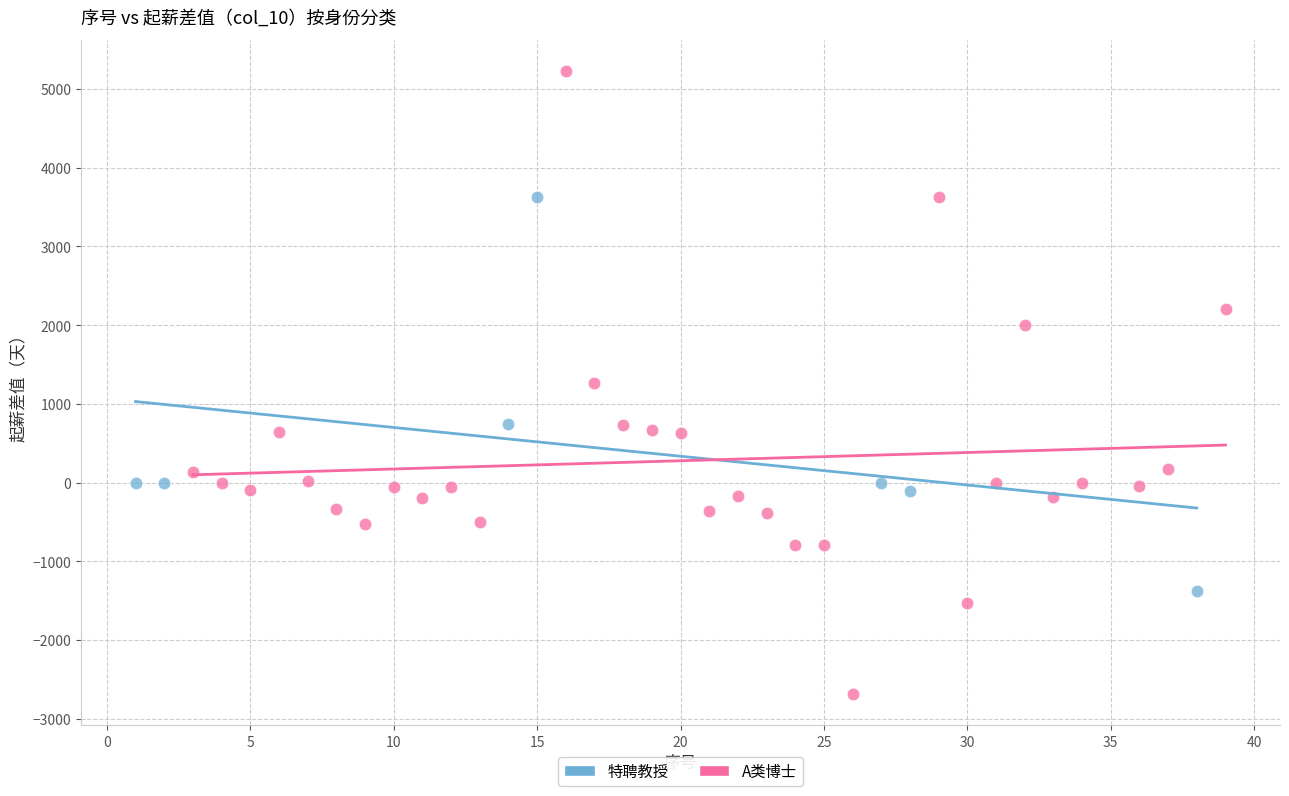

Which series contains the highest Y value?

A类博士